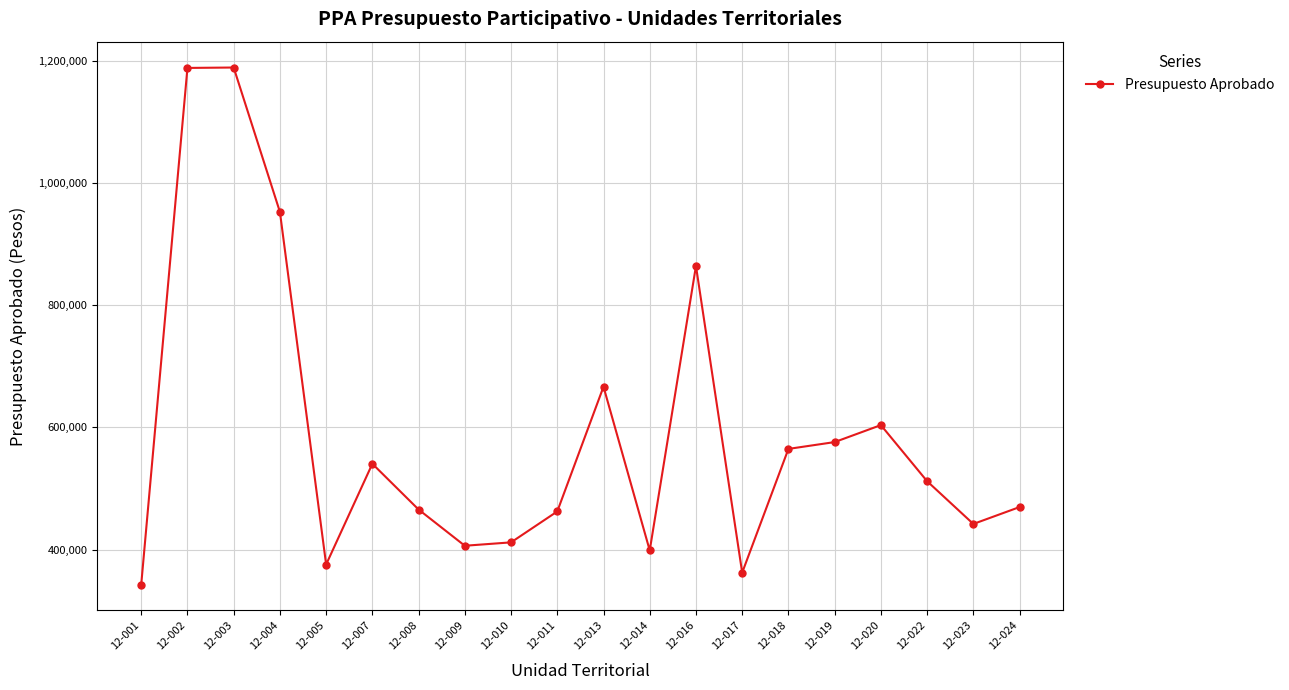

What value does the data have at 12-023, to the nearest 100?

442000